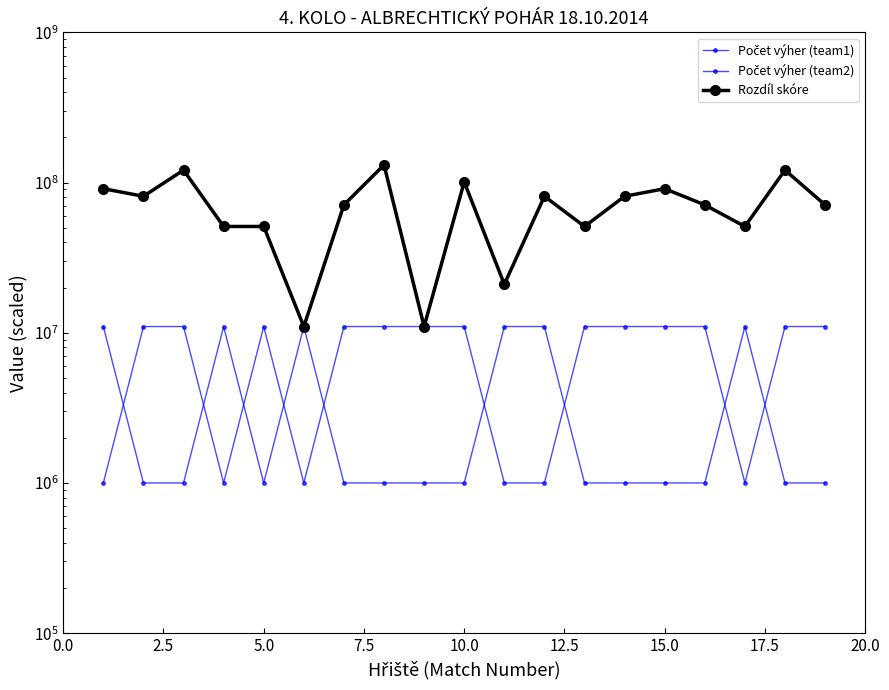

What is the highest value of the Počet výher (team2) series?

11000000